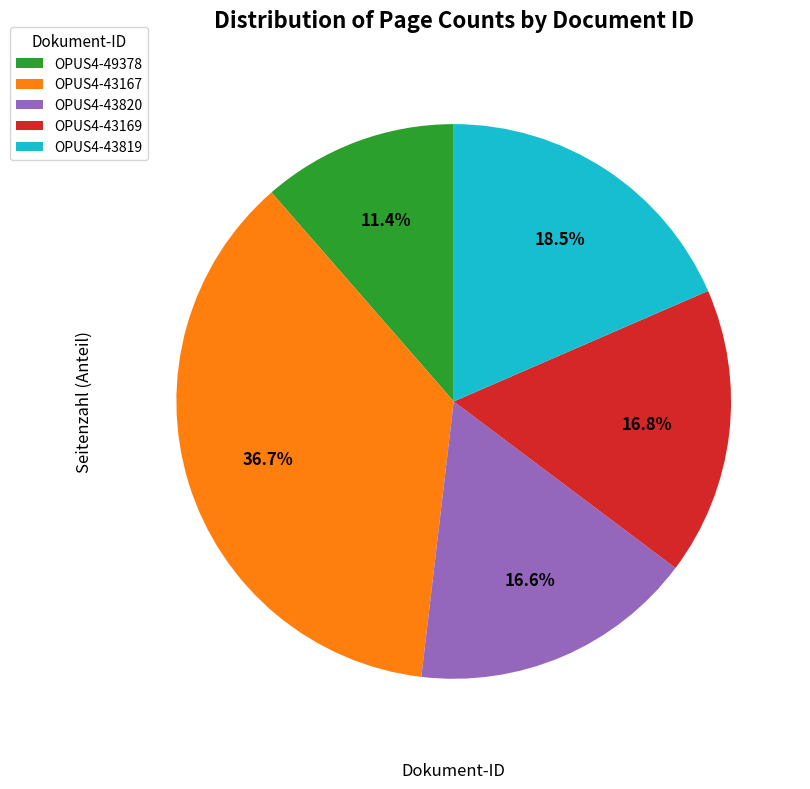

How many segments does this pie chart have?

5